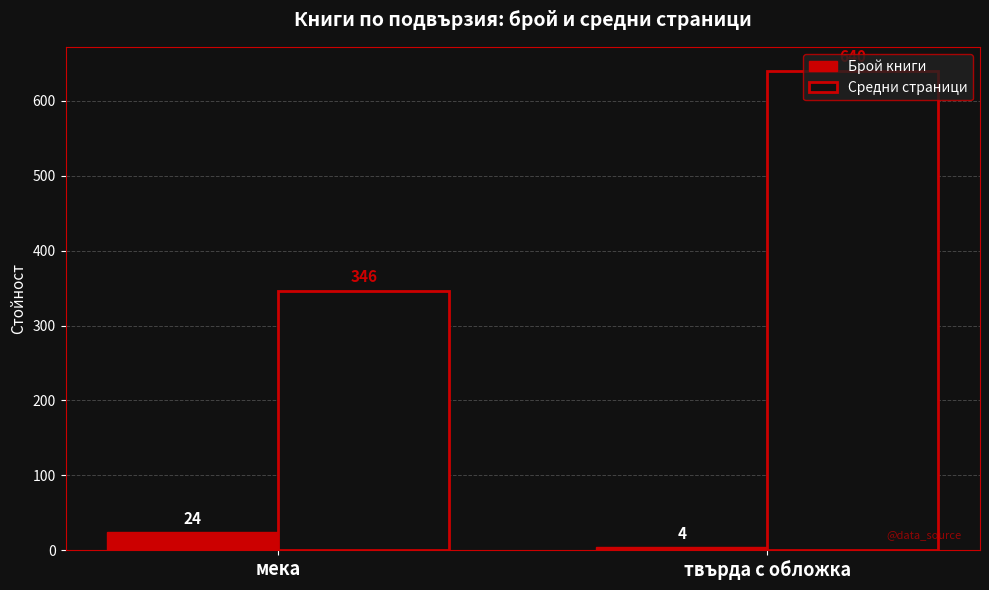

True or false: Брой книги has a value of 4.0 at твърда с обложка.

True